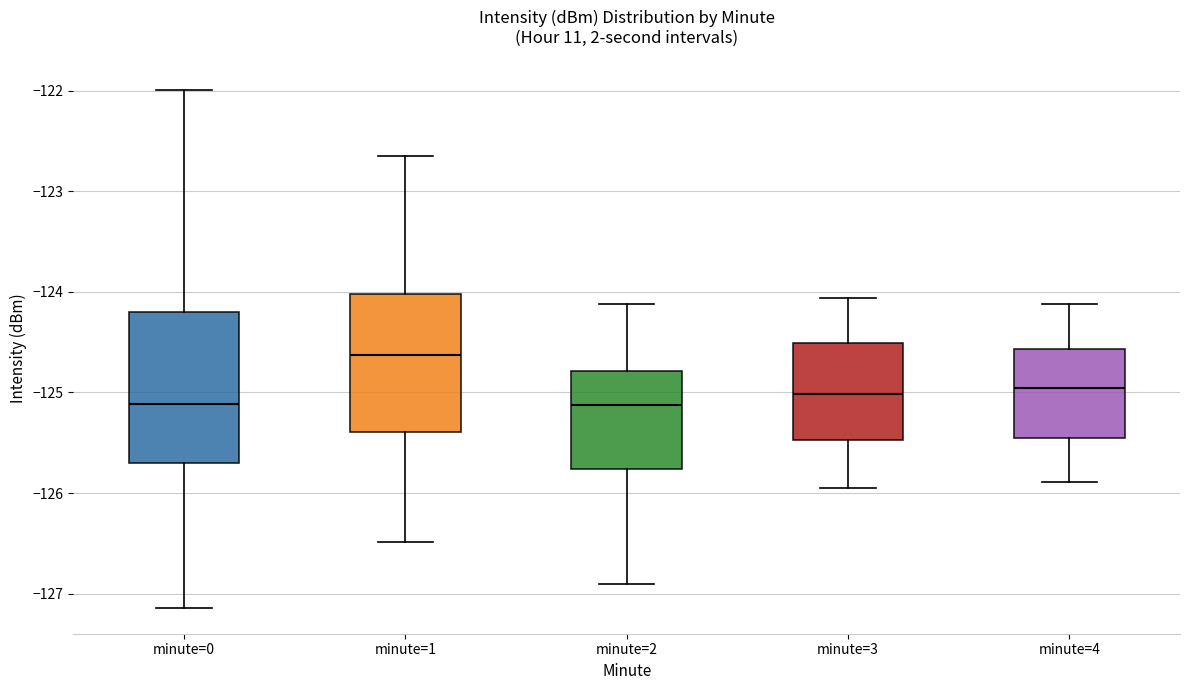

Reading left to right, read every box against the y-axis: the position of its median line, the range the box covers, and the ends of its whiskers. The values are not printed on the chart, so give them approximately, as read against the axis.

minute=0: median -125.1, box -125.7 to -124.2, whiskers -127.1 to -122.0
minute=1: median -124.6, box -125.4 to -124.0, whiskers -126.5 to -122.7
minute=2: median -125.1, box -125.8 to -124.8, whiskers -126.9 to -124.1
minute=3: median -125.0, box -125.5 to -124.5, whiskers -125.9 to -124.1
minute=4: median -125.0, box -125.5 to -124.6, whiskers -125.9 to -124.1